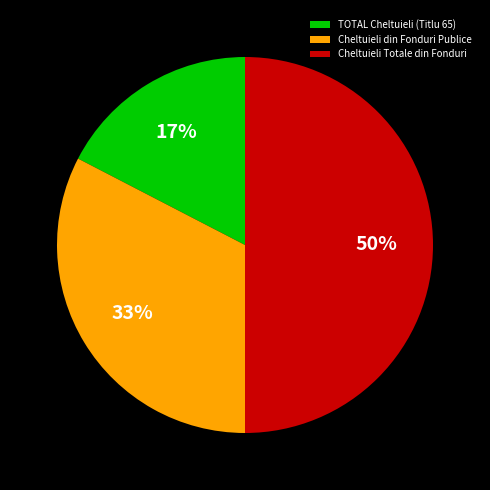

Is TOTAL Cheltuieli (Titlu 65) the majority of the pie?

No